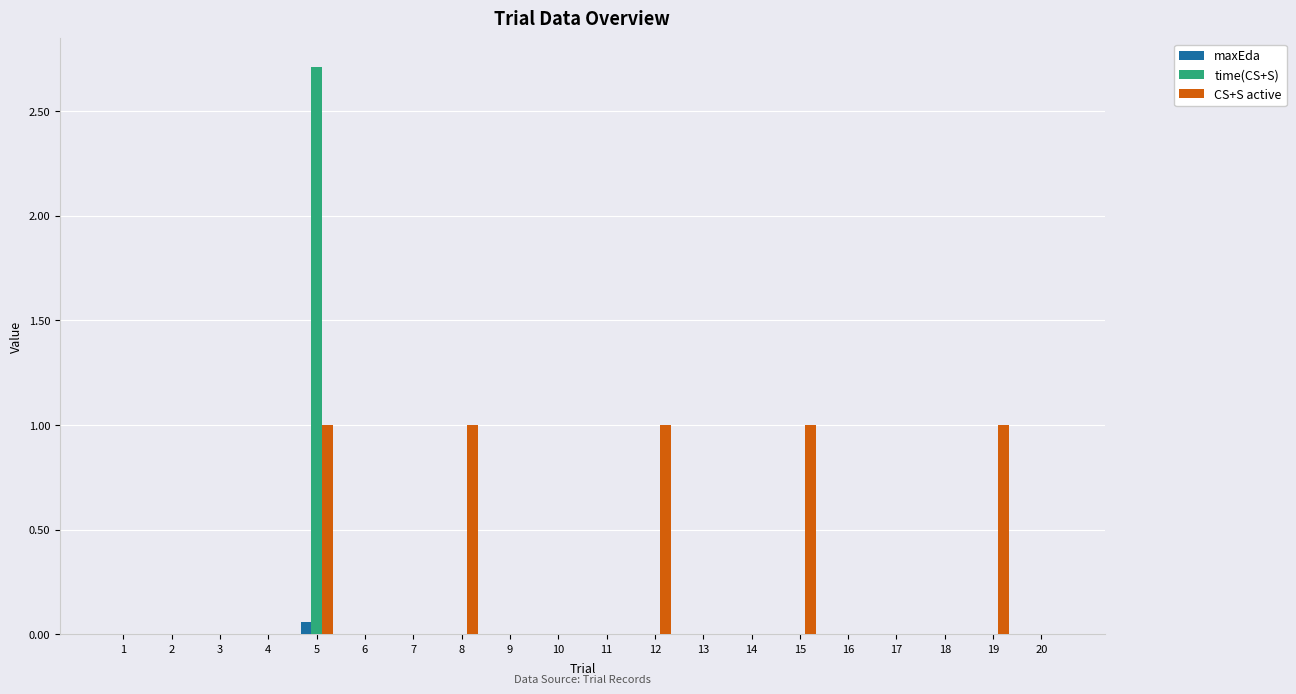

What is the highest value of the CS+S active series?

1.0